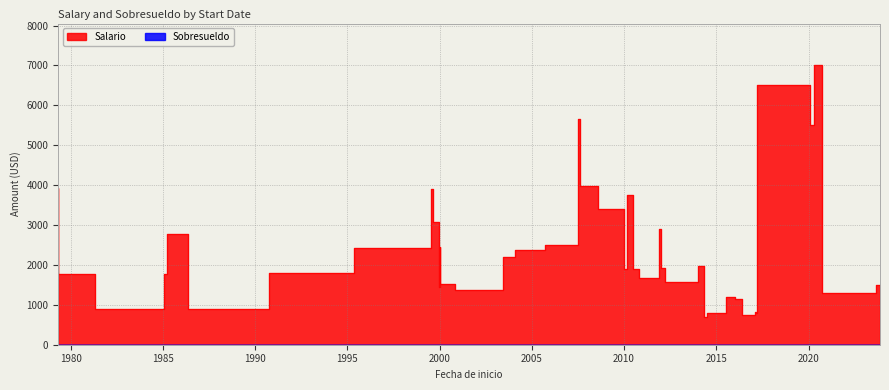

Which series has the largest total across all categories?

Salario